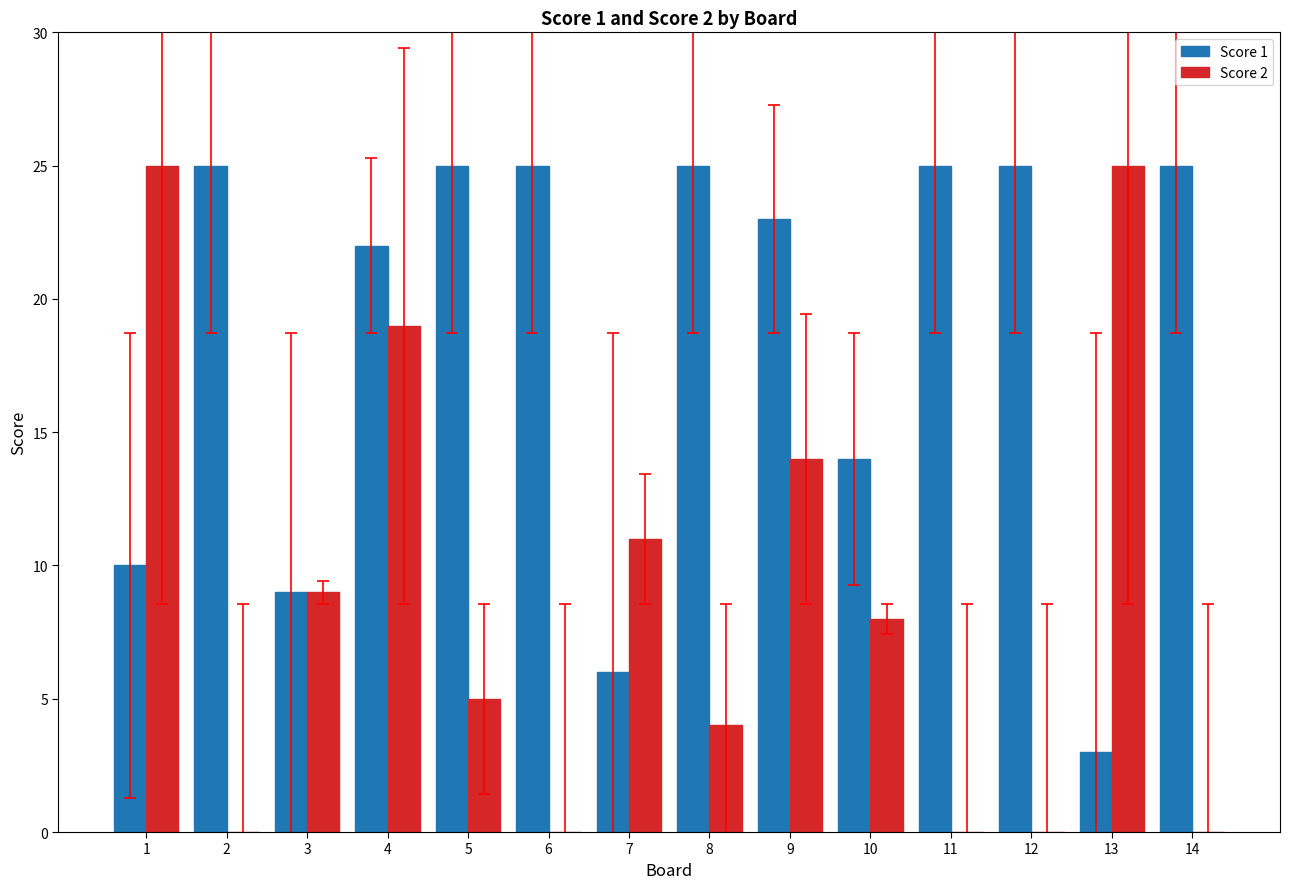

How many series are shown in this chart?

2